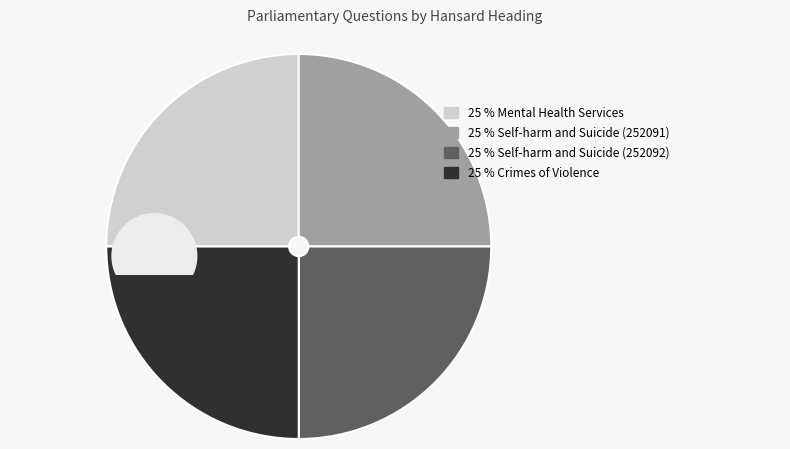

Does Self-harm and Suicide (252092) account for over 50% of the chart?

No